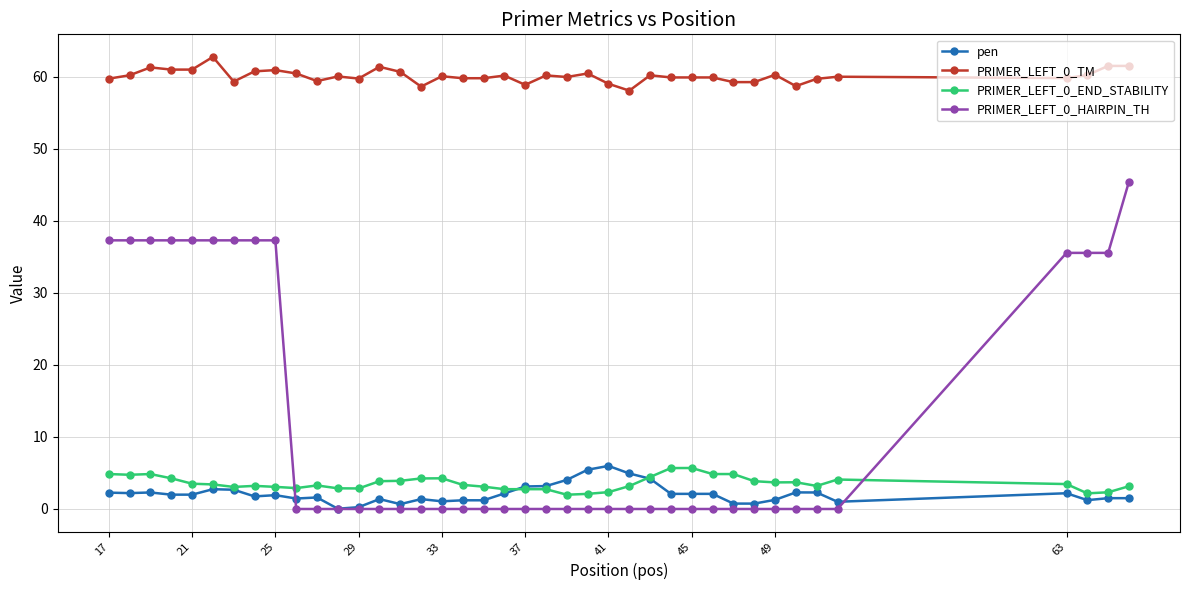

At how many categories does at least one series exceed 55?

40